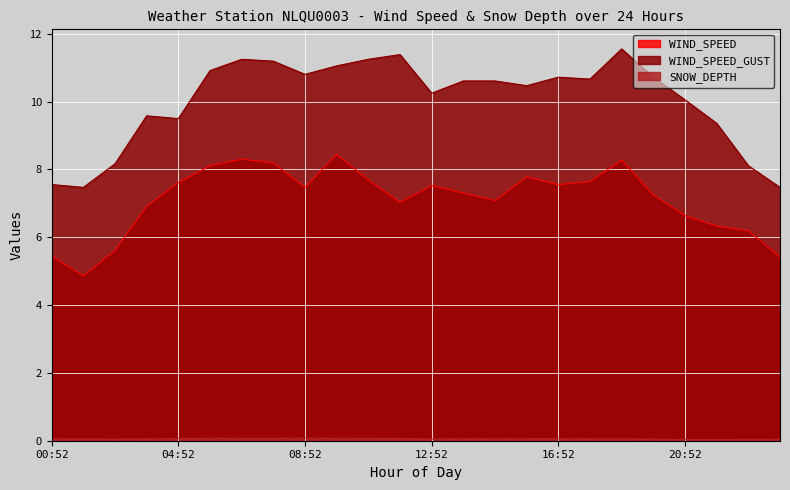

The WIND_SPEED_GUST series shows 12.9 at 01:52. True or false?

False